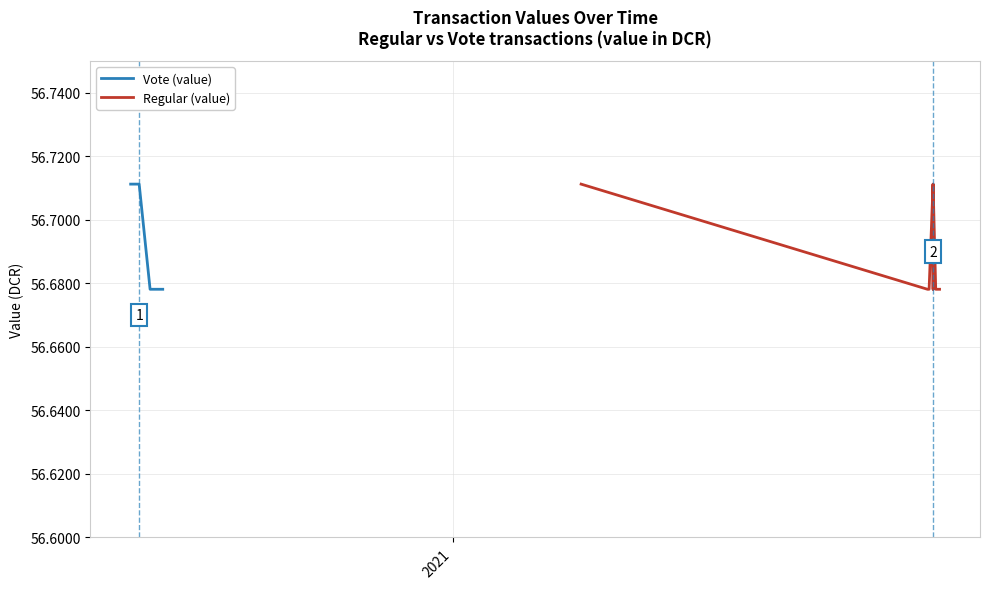

Which series has the largest range (max minus min)?

Vote (value)